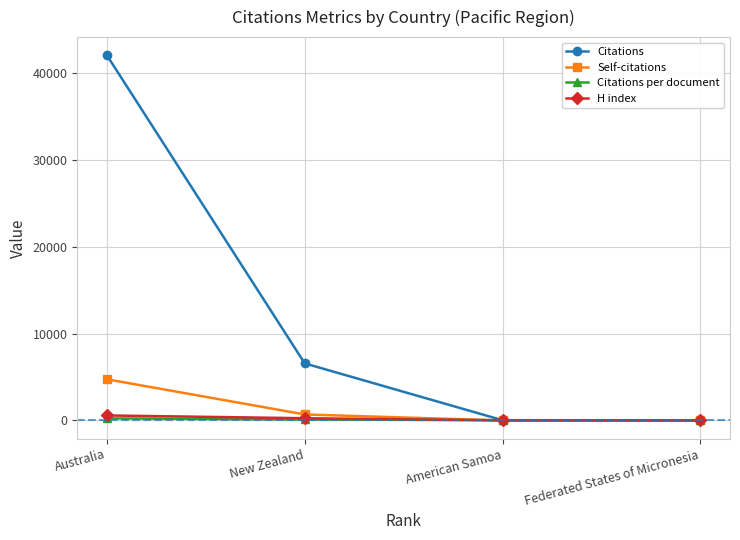

Which series has the widest spread of values?

Citations